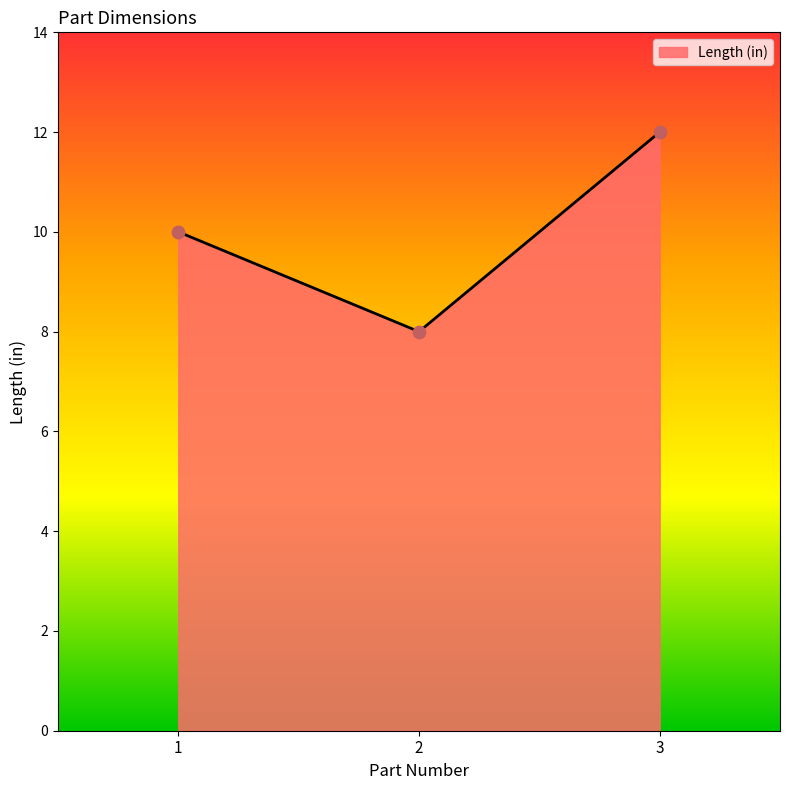

What is the change in value from 1 to 2?

-2